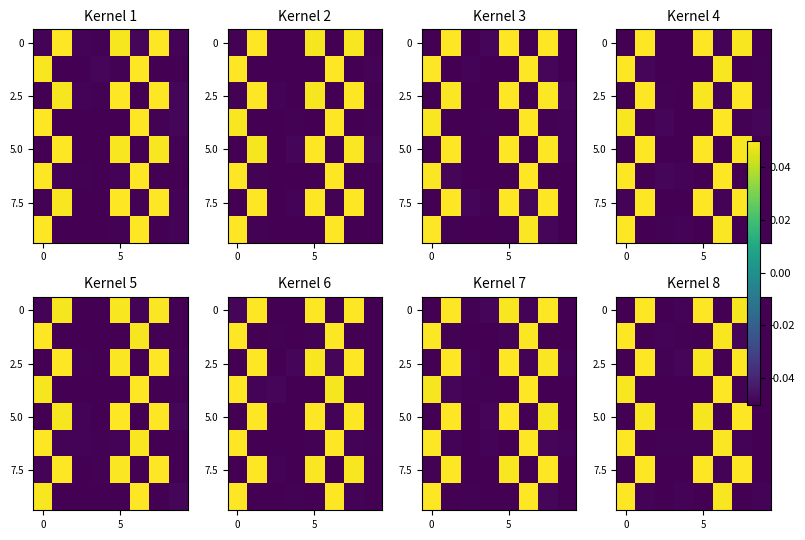

What is the total value across all series at 2?

-0.4